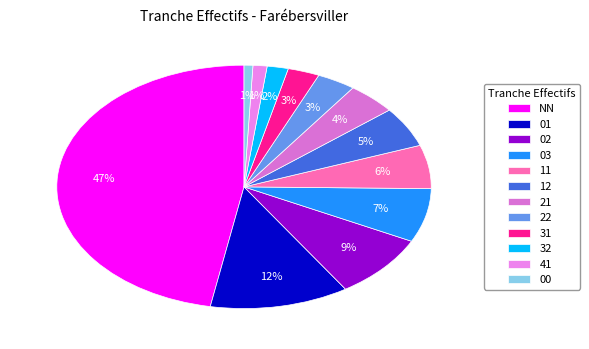

Between 21 and 22, which is larger?

21